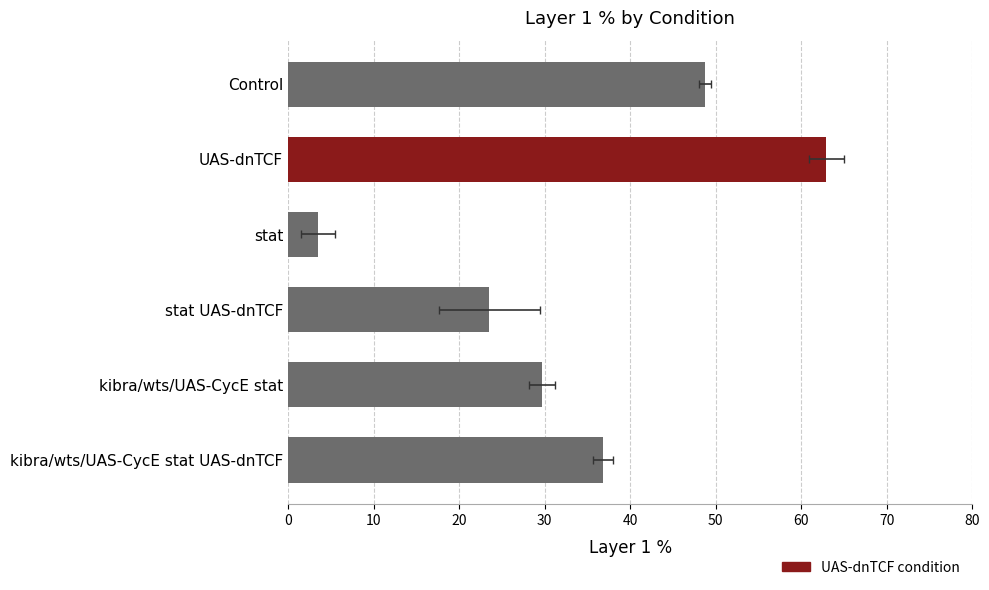

The chart shows a value of 10.1 at stat UAS-dnTCF. True or false?

False